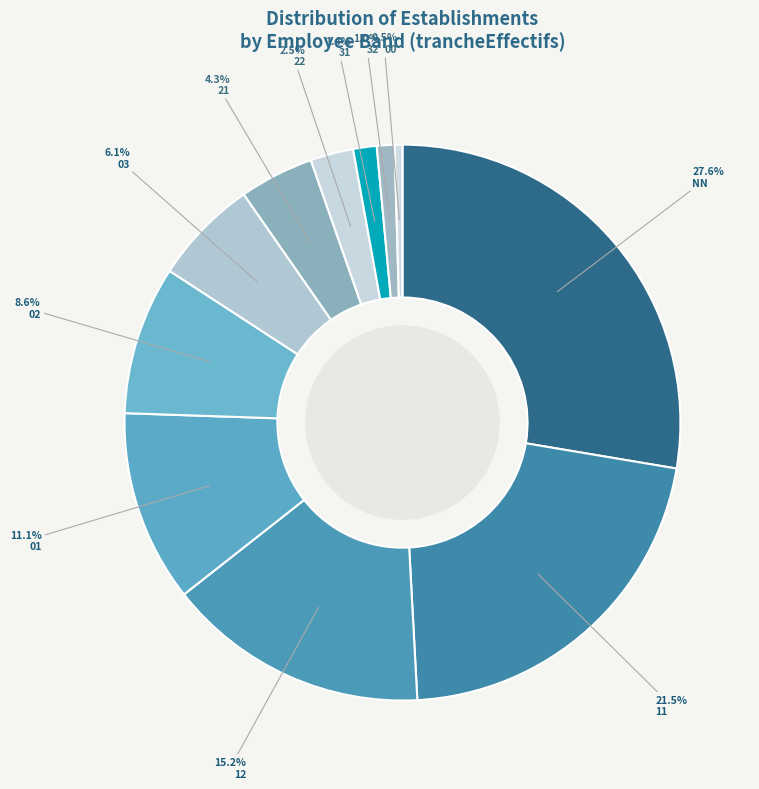

Rank the categories by value from lowest to highest.

00, 32, 31, 22, 21, 03, 02, 01, 12, 11, NN